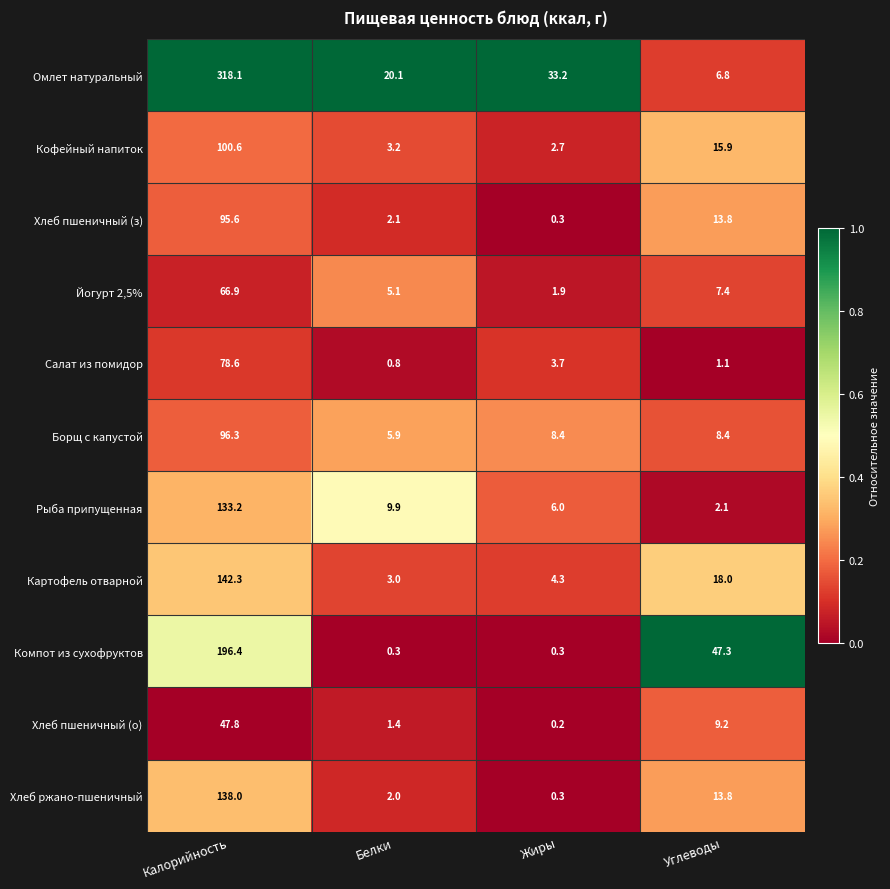

At which label does Хлеб пшеничный (з) reach its peak?

Калорийность